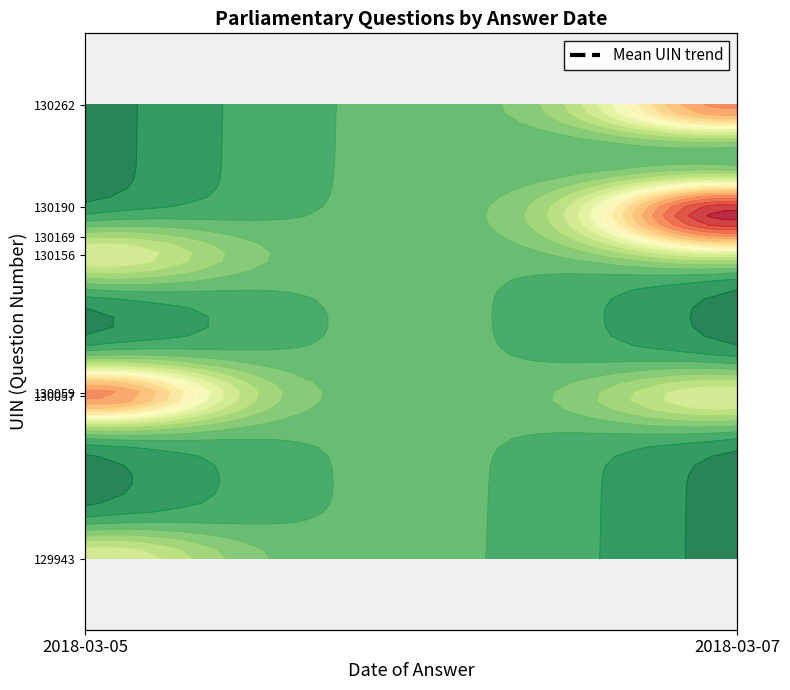

How many data points does each series have?

2